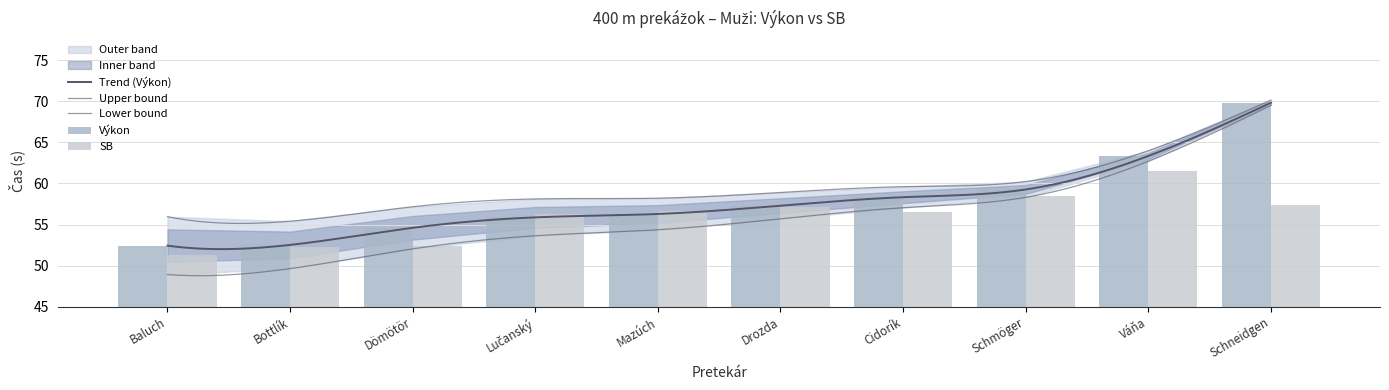

The value of SB at Lučanský is 80.4. True or false?

False